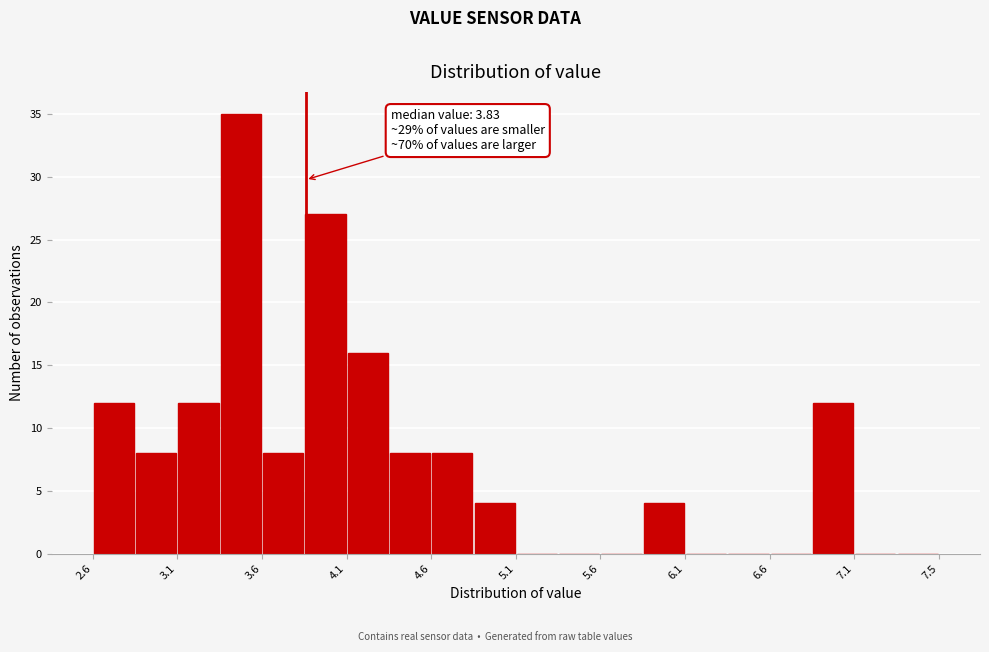

Over which range of the x-axis is the bar tallest?

3.35 to 3.55